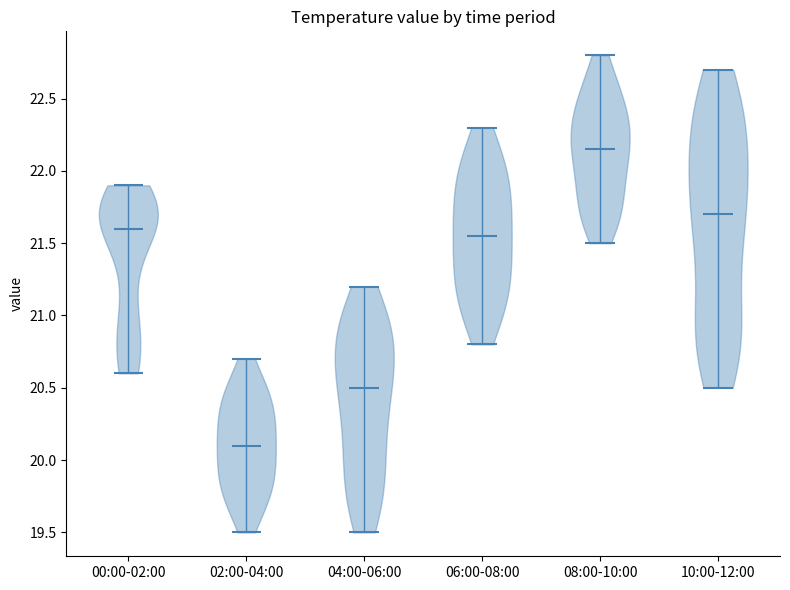

What is the highest point the violin for 00:00-02:00 reaches on the y-axis? The values are not printed on the chart, so give them approximately, as read against the axis.

21.90